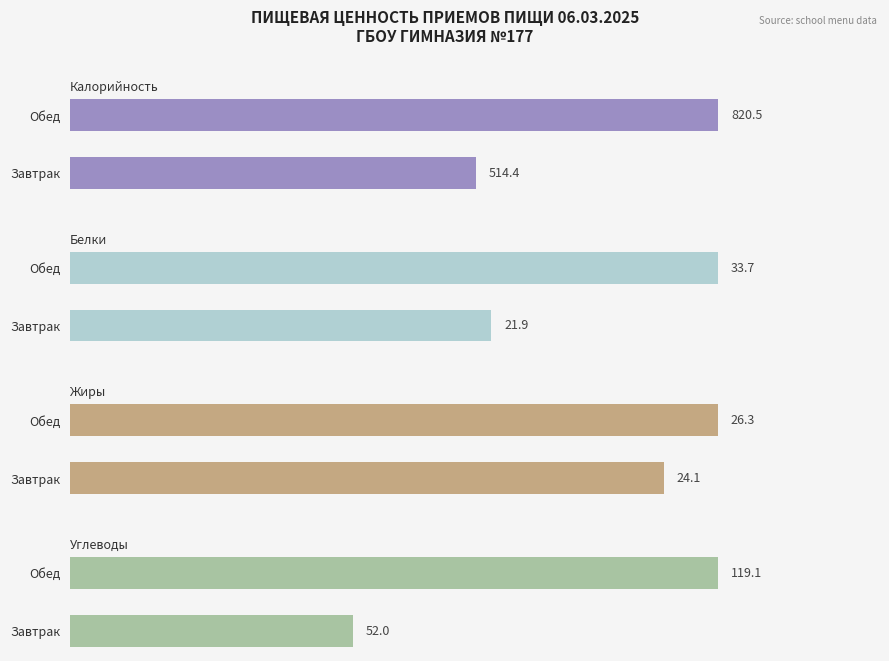

Reading left to right, what are all the values shown in this chart?

Калорийность: 514.4	820.5
Белки: 21.9	33.7
Жиры: 24.1	26.3
Углеводы: 52.0	119.1